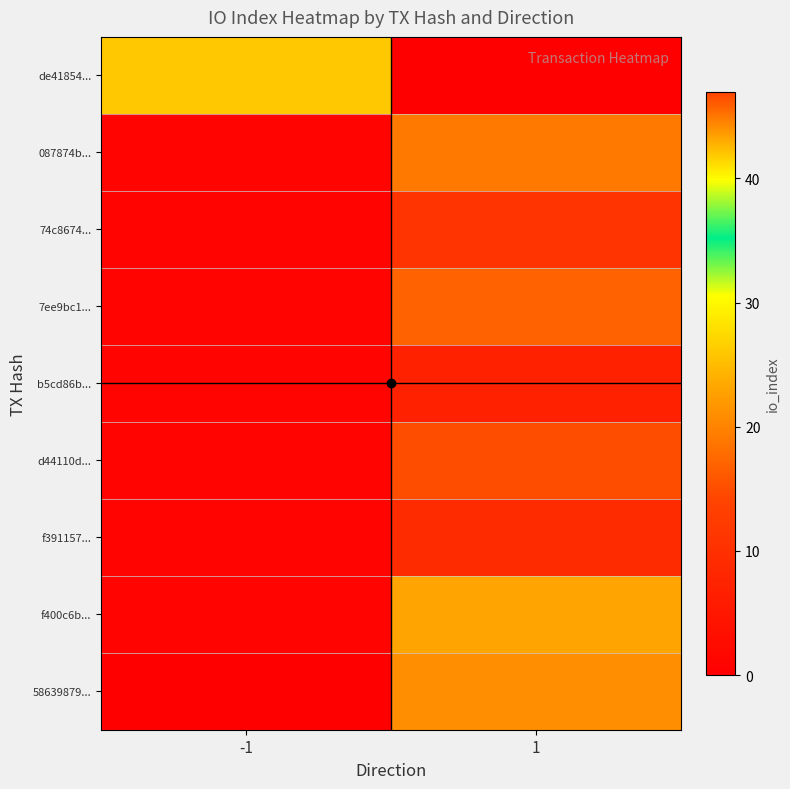

Rank the series at -1 from highest to lowest value.

de41854..., 087874b..., 74c8674..., 7ee9bc1..., b5cd86b..., d44110d..., f391157..., f400c6b..., 58639879...